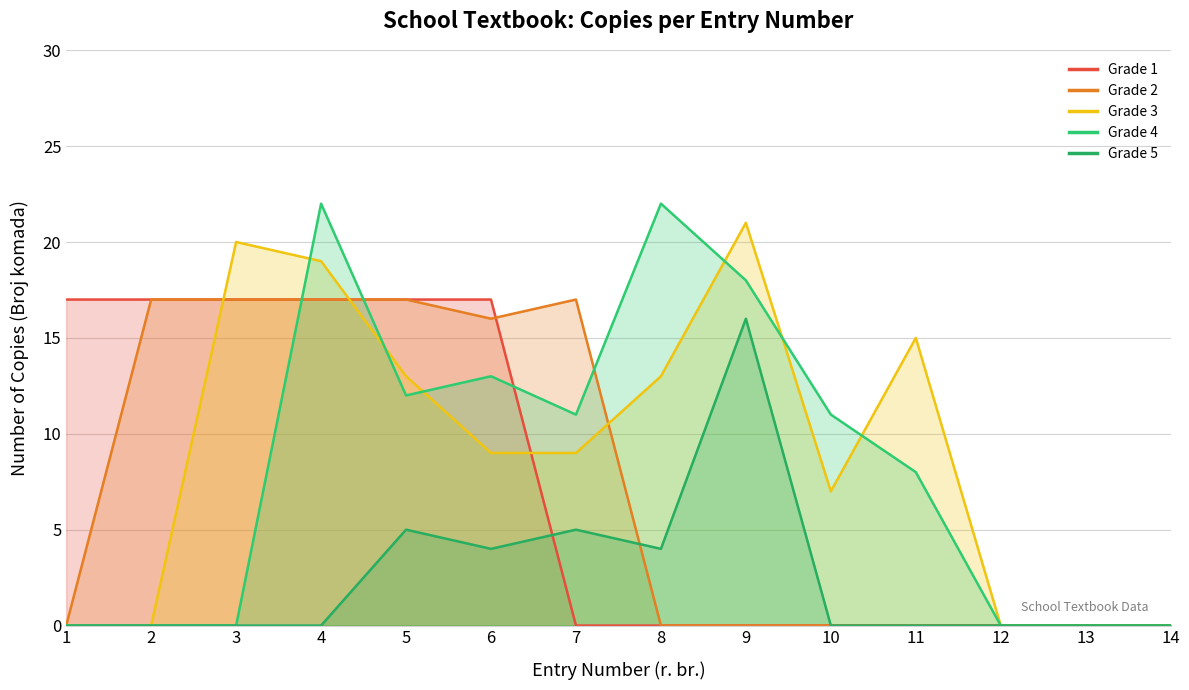

What are all the series names shown in the legend?

Grade 1, Grade 2, Grade 3, Grade 4, Grade 5